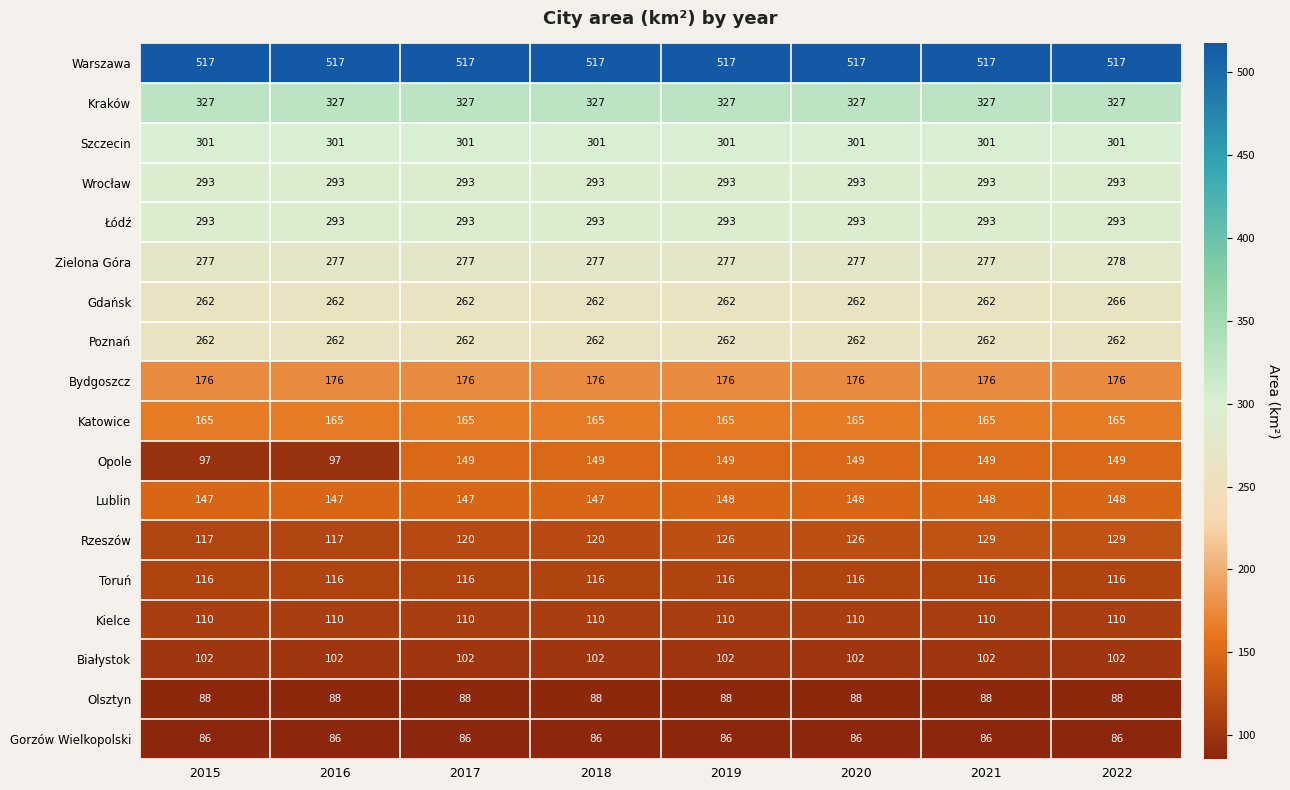

What is the total value across all series at 2017?

3791